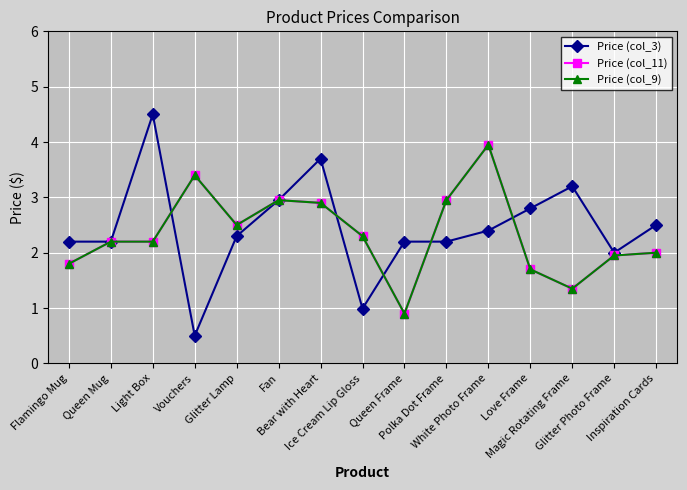

What is the maximum value for Price (col_11)?

4.0